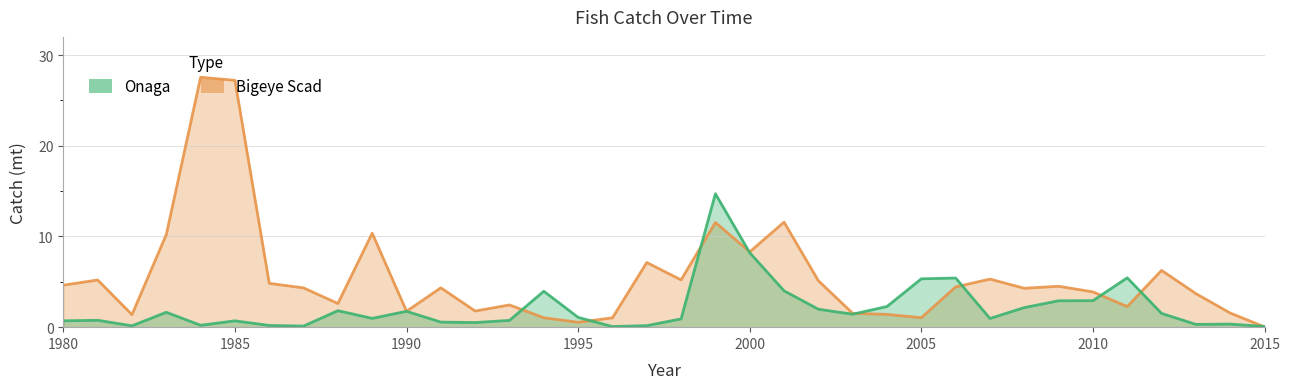

Reading left to right, extract all data points from this chart.

Onaga: 0.7	0.8	0.1	1.6	0.2	0.7	0.2	0.1	1.8	1.0	1.8	0.6	0.5	0.8	4.0	1.1	0.1	0.2	0.9	14.7	8.2	4.0	2.0	1.4	2.3	5.3	5.4	1.0	2.2	2.9	2.9	5.4	1.5	0.3	0.3	0.1
Bigeye Scad: 4.6	5.2	1.4	10.2	27.6	27.2	4.8	4.3	2.6	10.4	1.8	4.3	1.8	2.5	1.0	0.5	1.0	7.1	5.2	11.5	8.3	11.6	5.1	1.5	1.4	1.0	4.4	5.3	4.3	4.5	3.9	2.3	6.3	3.7	1.6	0.0